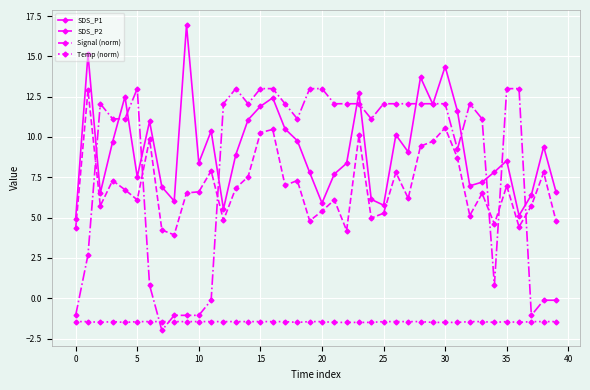

What is the difference between the second highest and minimum values in the Signal (norm) series?

15.0